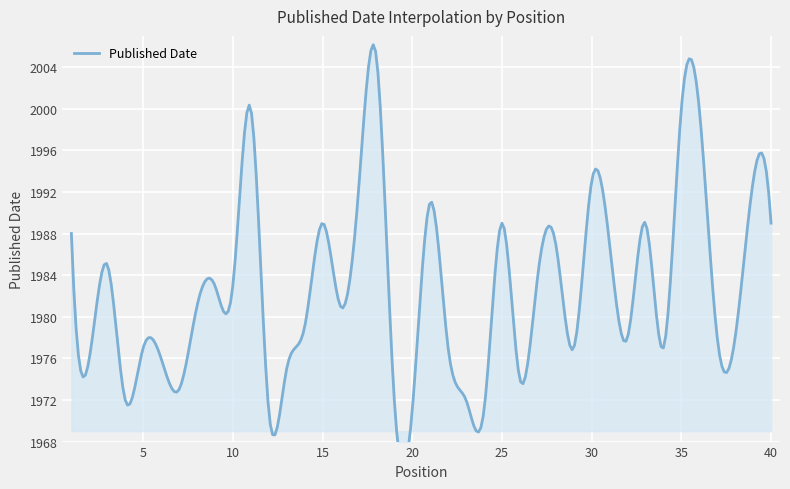

What is the sum of all values?

79313